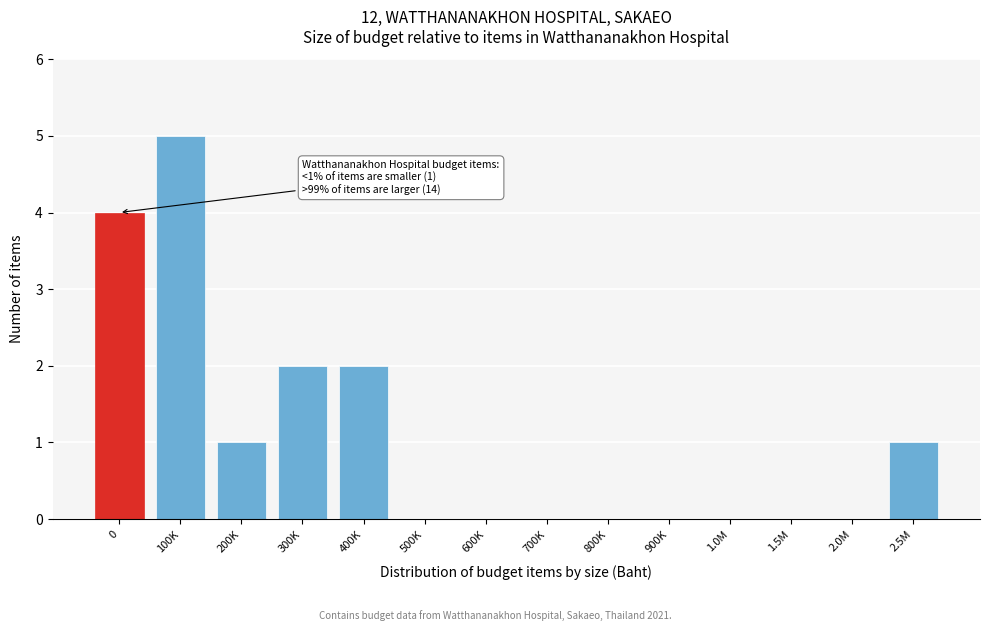

Reading left to right, transcribe all the data shown in this chart.

0=4	100K=5	200K=1	300K=2	400K=2	500K=0	600K=0	700K=0	800K=0	900K=0	1.0M=0	1.5M=0	2.0M=0	2.5M=1